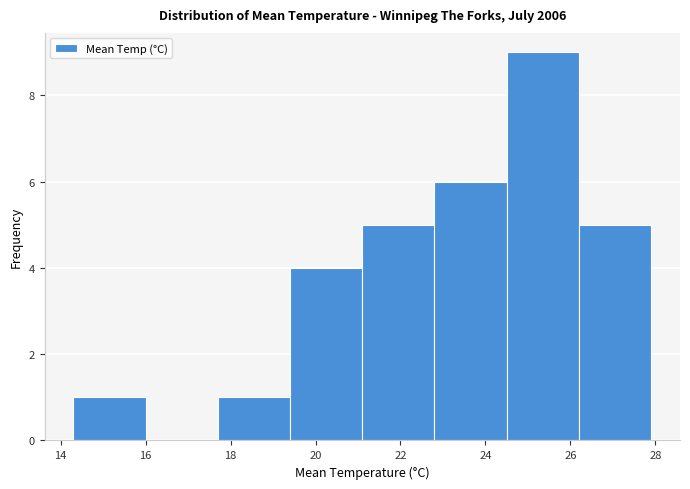

Reading left to right, list every bar in this chart as the range it spans on the x-axis followed by its height. Neither the bar edges nor the heights are printed on the chart, so give them approximately, as read against the axes.

14.3 to 16.0: 1
16.0 to 17.7: 0
17.7 to 19.4: 1
19.4 to 21.1: 4
21.1 to 22.8: 5
22.8 to 24.5: 6
24.5 to 26.2: 9
26.2 to 27.9: 5